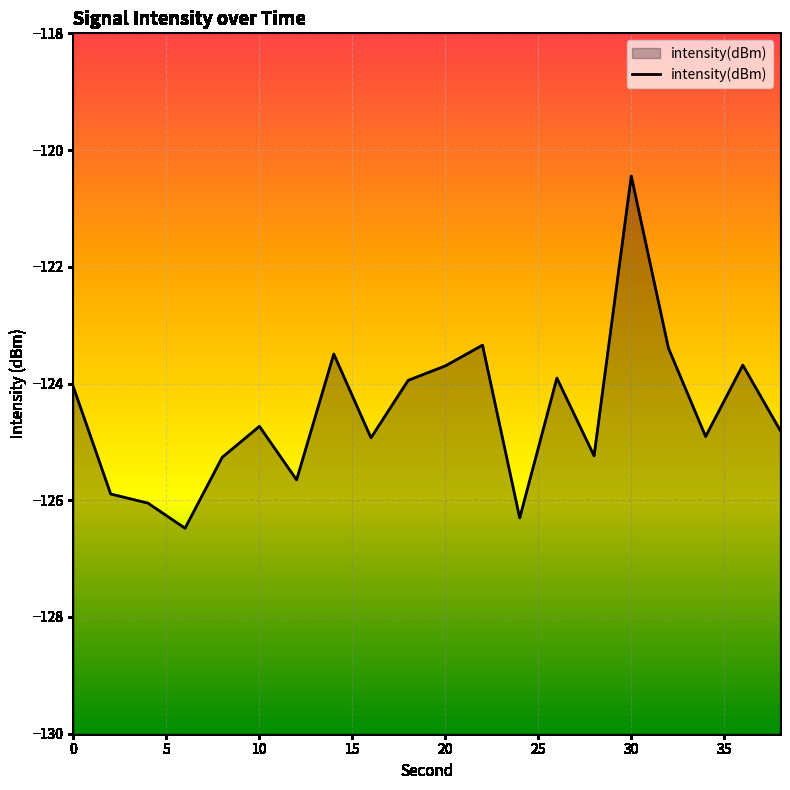

What is the minimum value shown in the chart?

-126.5